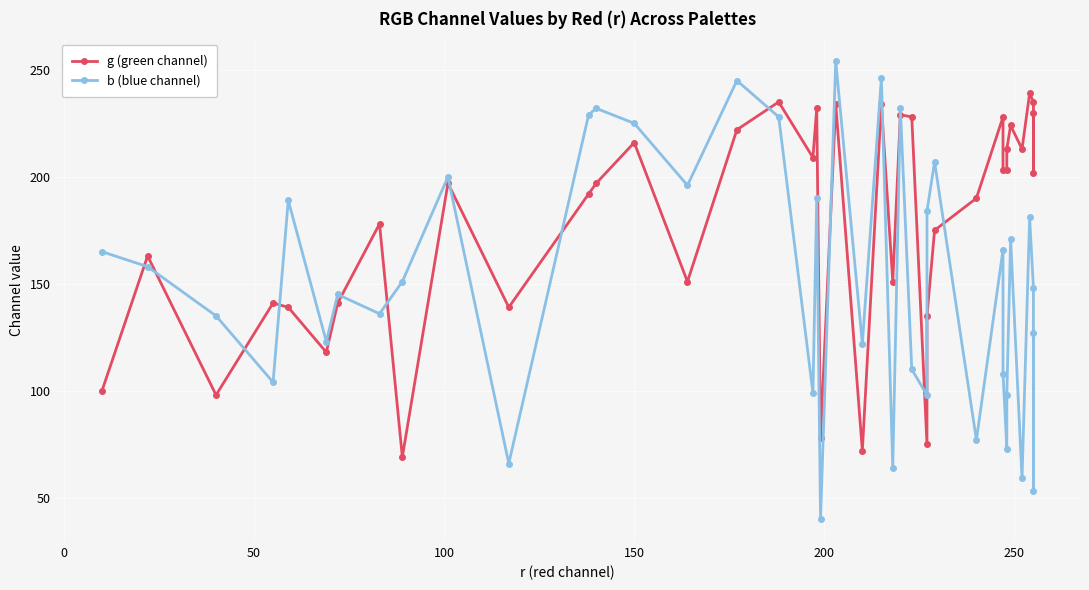

What are all the series names shown in the legend?

g (green channel), b (blue channel)